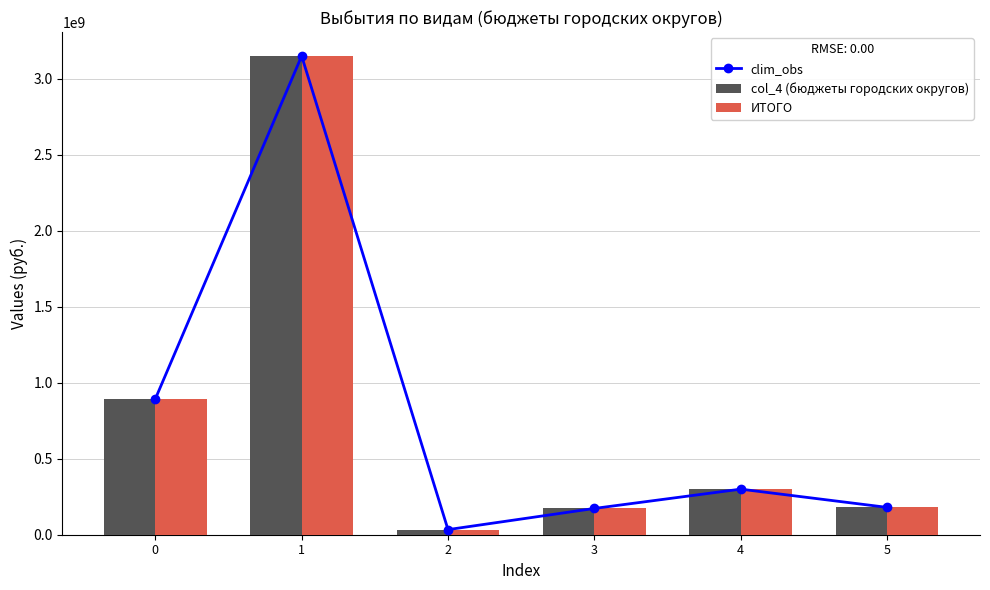

List the series in order of their peak value, highest first.

clim_obs, col_4 (бюджеты городских округов), ИТОГО